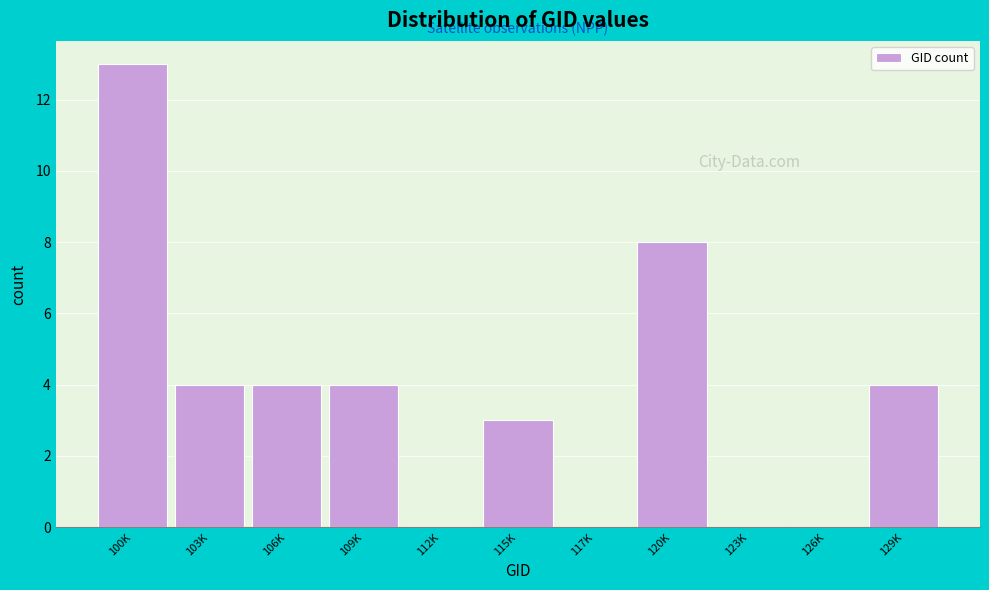

Reading right to left, extract all data points from this chart.

129K=4	126K=0	123K=0	120K=8	117K=0	115K=3	112K=0	109K=4	106K=4	103K=4	100K=13